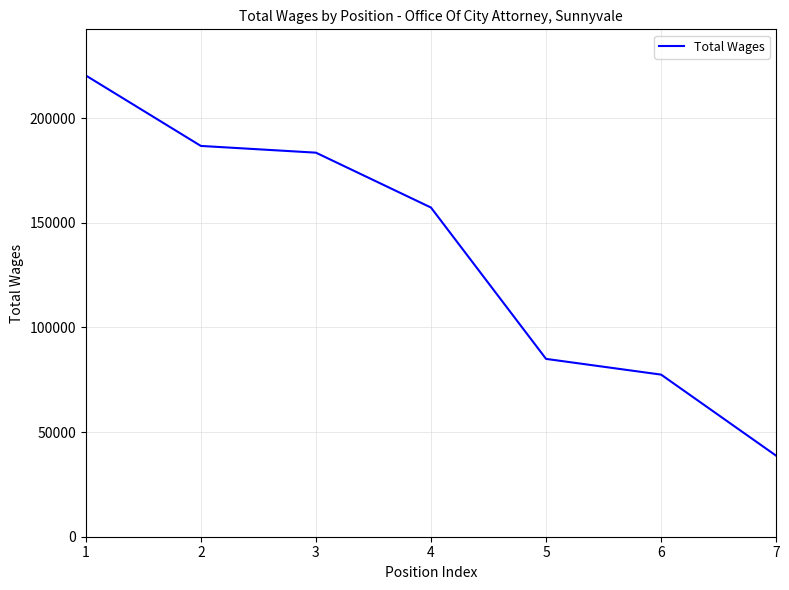

How many distinct data groups are displayed?

1